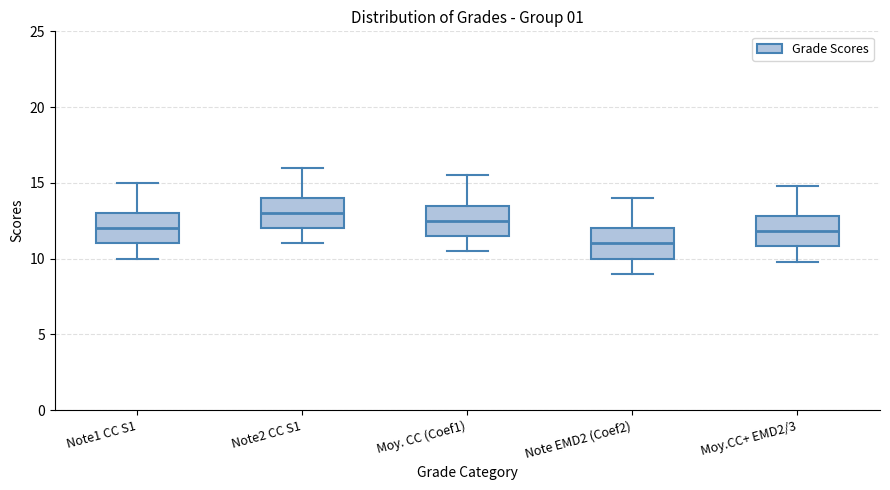

Which box's median line is the highest?

Note2 CC S1